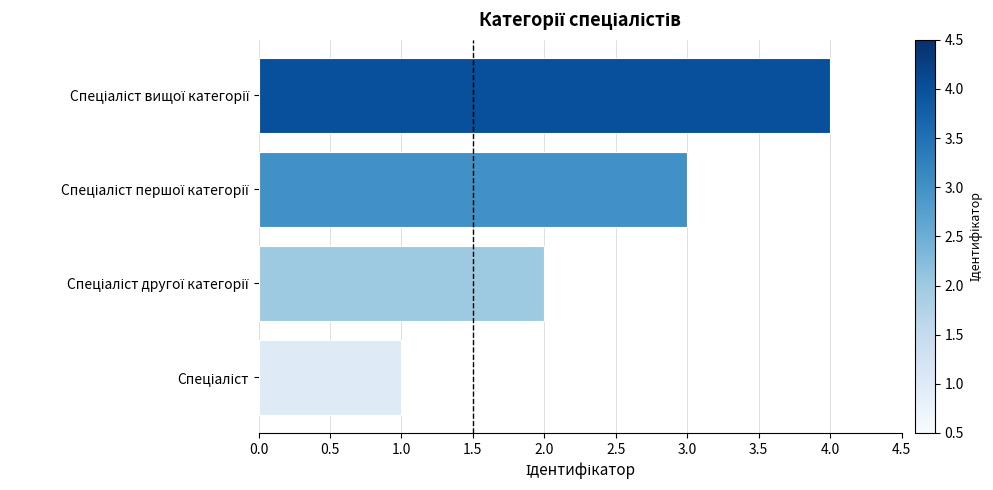

What is the sum of all values?

10